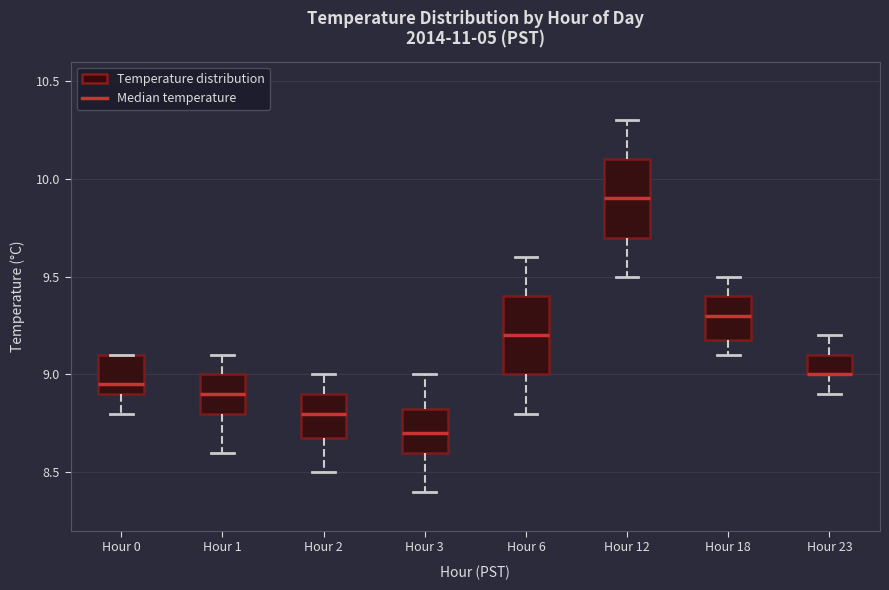

Reading left to right, read every box against the y-axis: the position of its median line, the range the box covers, and the ends of its whiskers. The values are not printed on the chart, so give them approximately, as read against the axis.

Hour 0: median 8.95, box 8.90 to 9.10, whiskers 8.80 to 9.10
Hour 1: median 8.90, box 8.80 to 9.00, whiskers 8.60 to 9.10
Hour 2: median 8.80, box 8.70 to 8.90, whiskers 8.50 to 9.00
Hour 3: median 8.70, box 8.60 to 8.85, whiskers 8.40 to 9.00
Hour 6: median 9.20, box 9.00 to 9.40, whiskers 8.80 to 9.60
Hour 12: median 9.90, box 9.70 to 10.10, whiskers 9.50 to 10.30
Hour 18: median 9.30, box 9.20 to 9.40, whiskers 9.10 to 9.50
Hour 23: median 9.00 (drawn on the box's lower edge), box 9.00 to 9.10, whiskers 8.90 to 9.20